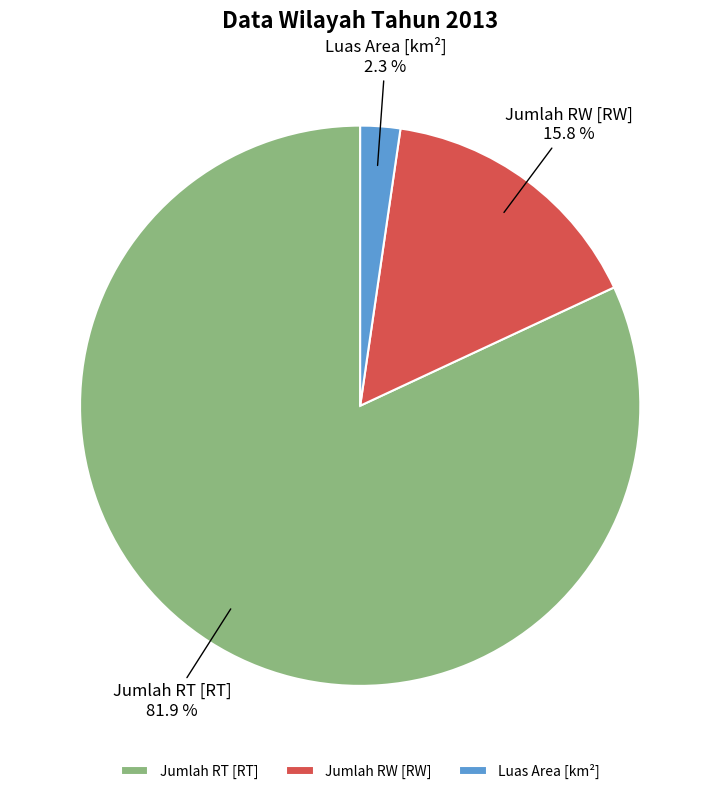

What is the smallest slice in the pie chart?

Luas Area [km²]